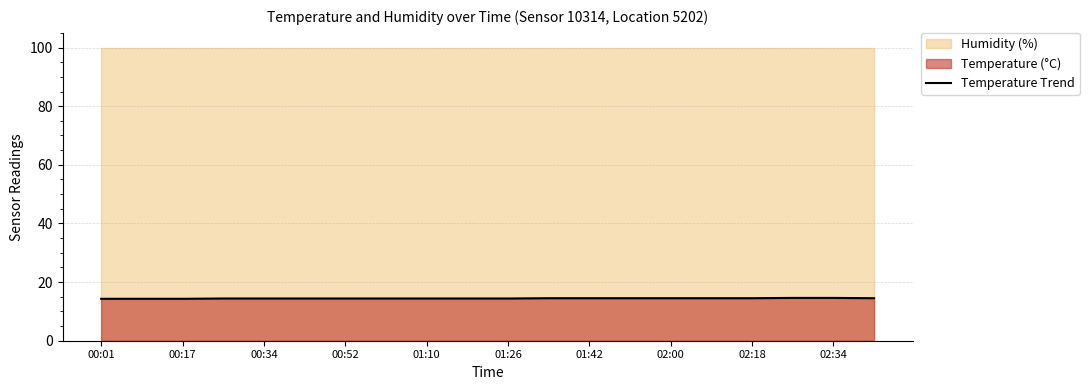

What is the sum of all values?

288.8